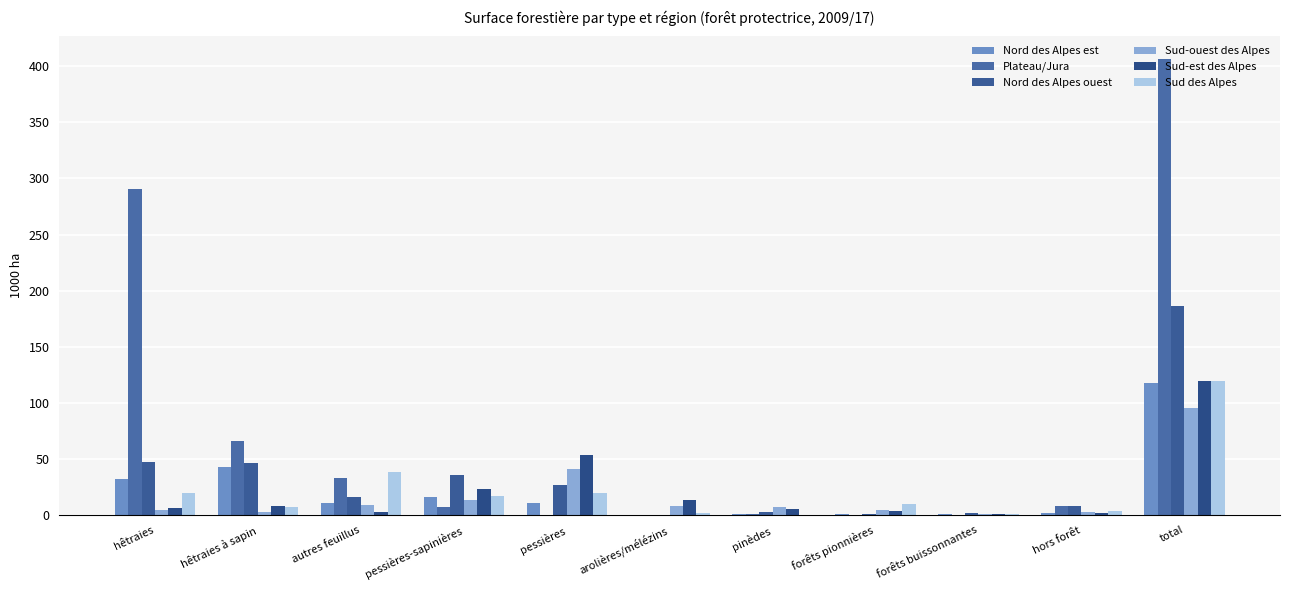

The value of Plateau/Jura at pessières is 0.3. True or false?

True